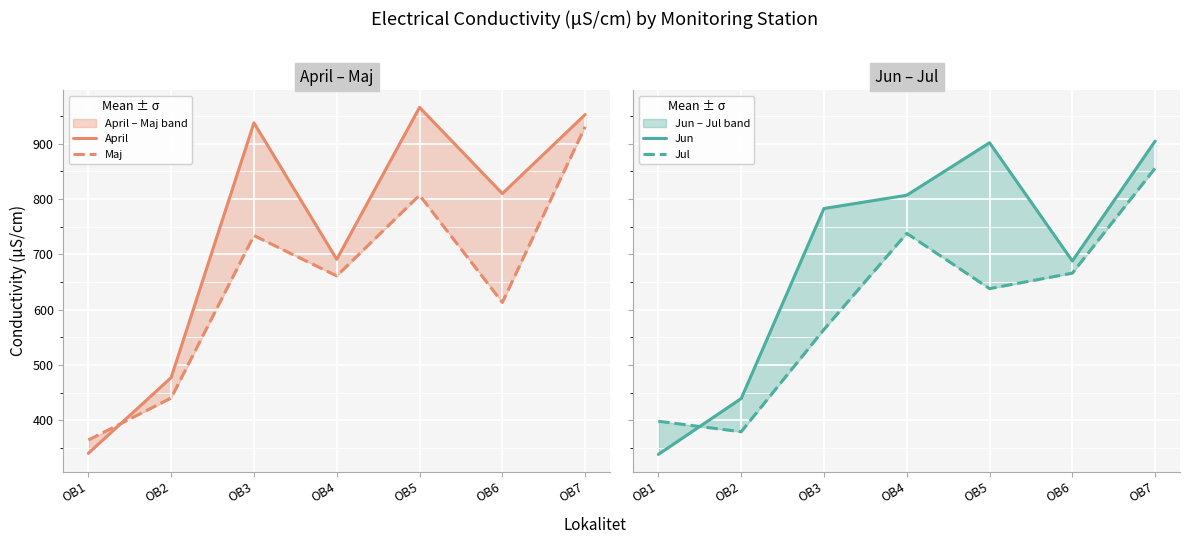

Rank the series by their average value, from highest to lowest.

April, Jun, Maj, Jul